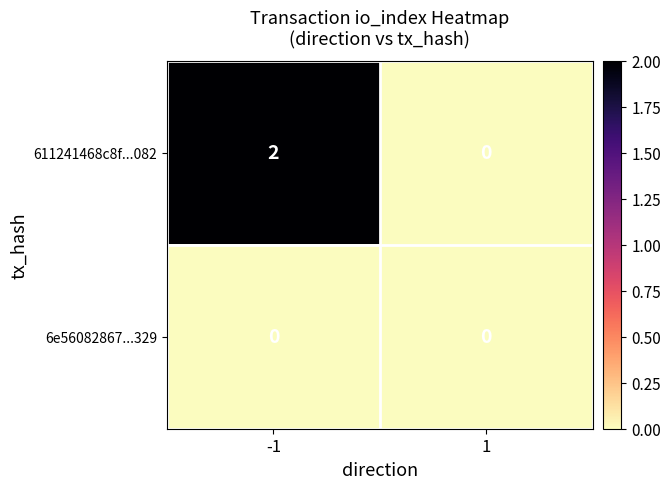

Which series has the largest range (max minus min)?

611241468c8f...082